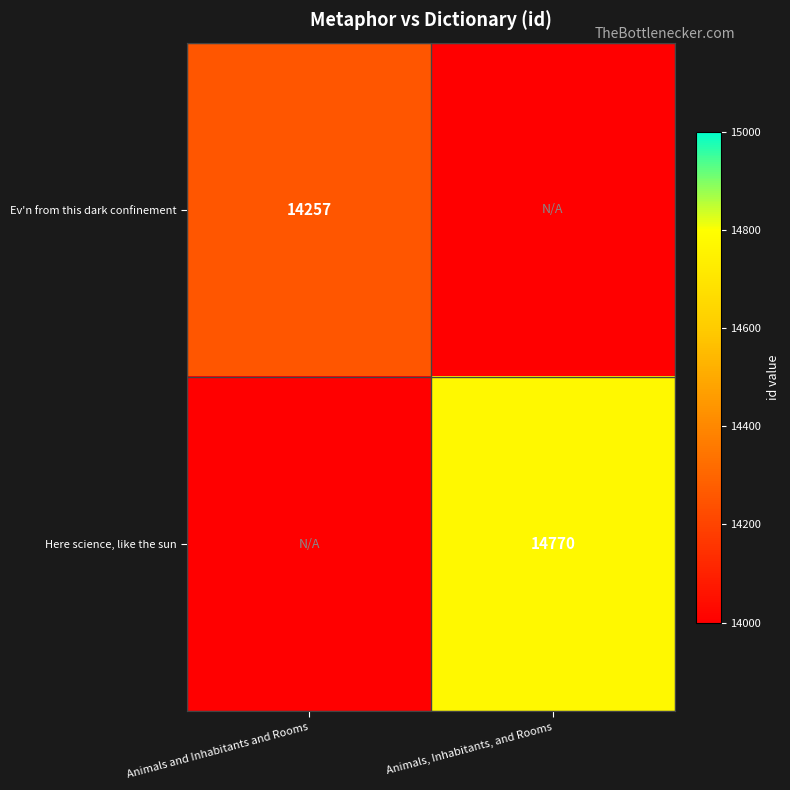

Is it true that Here science, like the sun equals 7940 at Animals, Inhabitants, and Rooms?

False